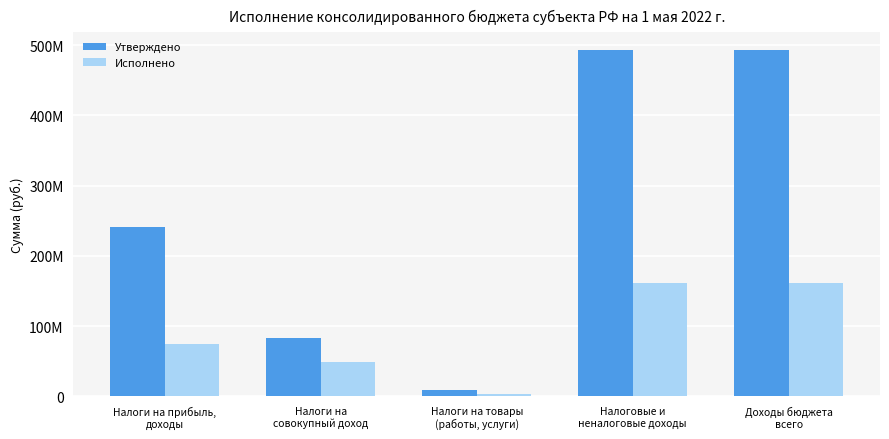

What is the sum of all Утверждено values?

1320102205.6